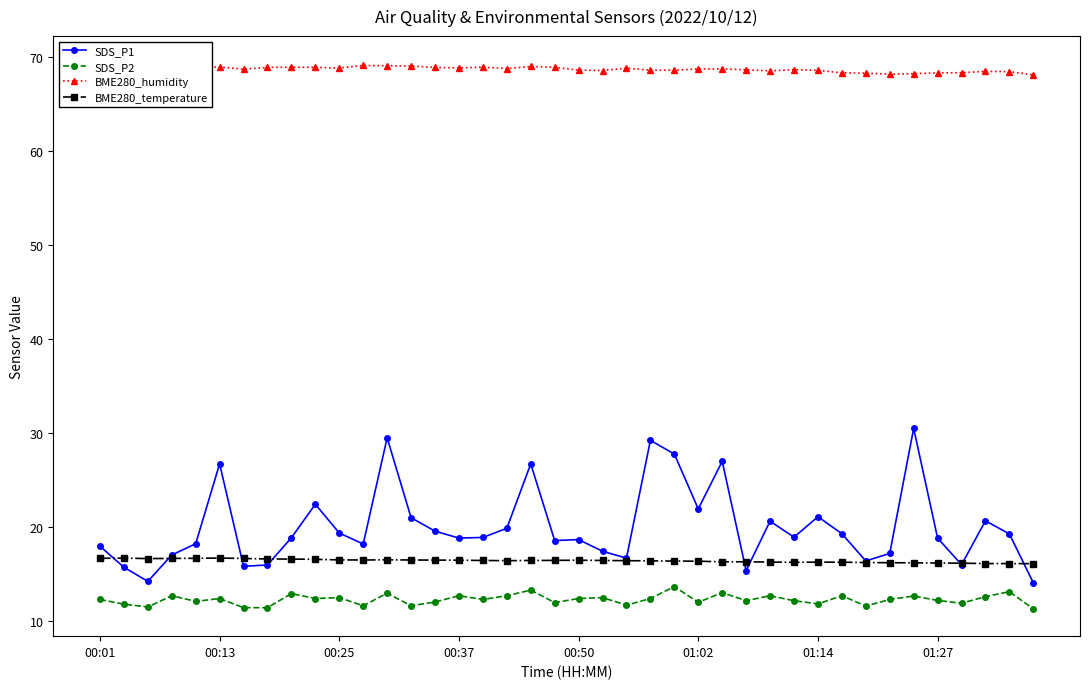

The BME280_temperature series shows 23.5 at 00:25. True or false?

False